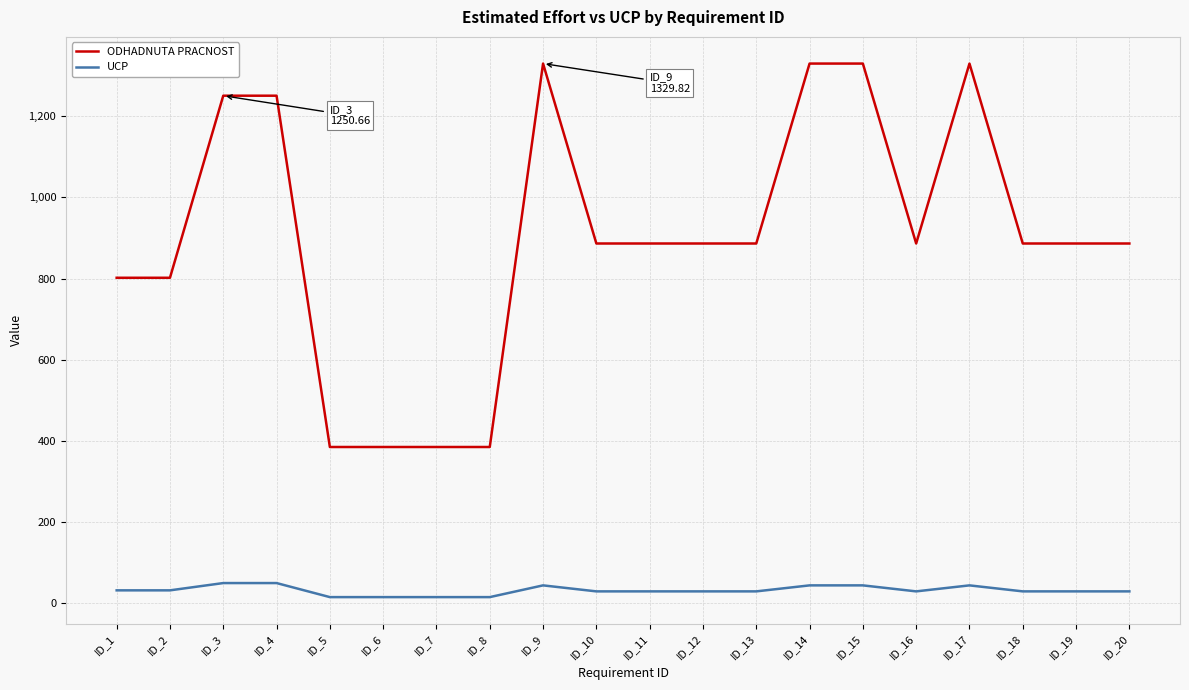

Which series has the largest range (max minus min)?

ODHADNUTA PRACNOST